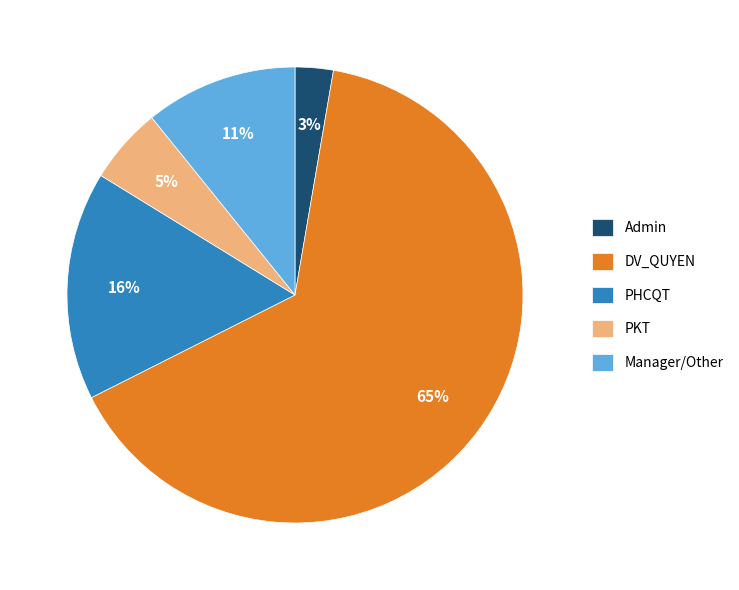

The DV_QUYEN slice represents 65% of the pie. True or false?

True